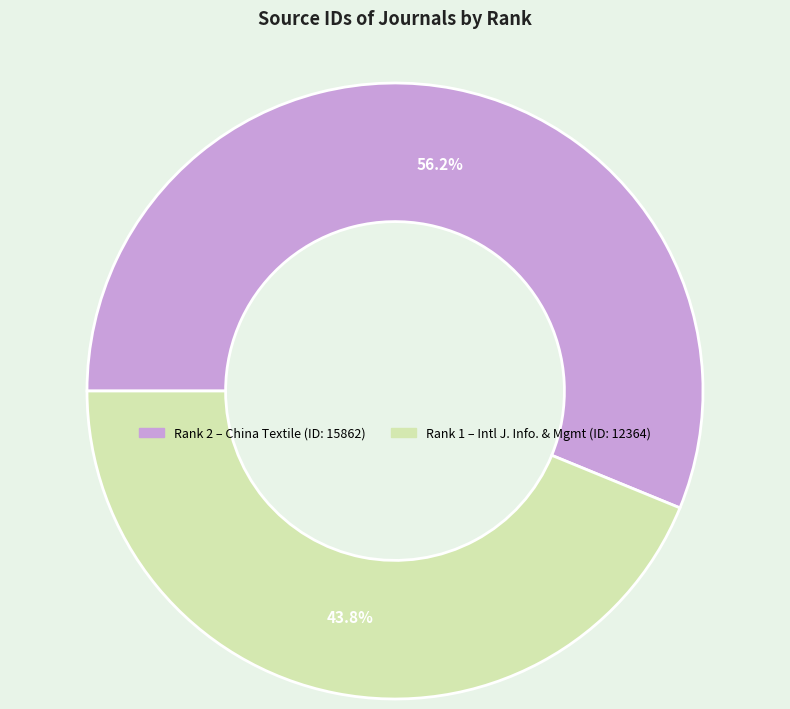

Count the number of slices in the pie.

2